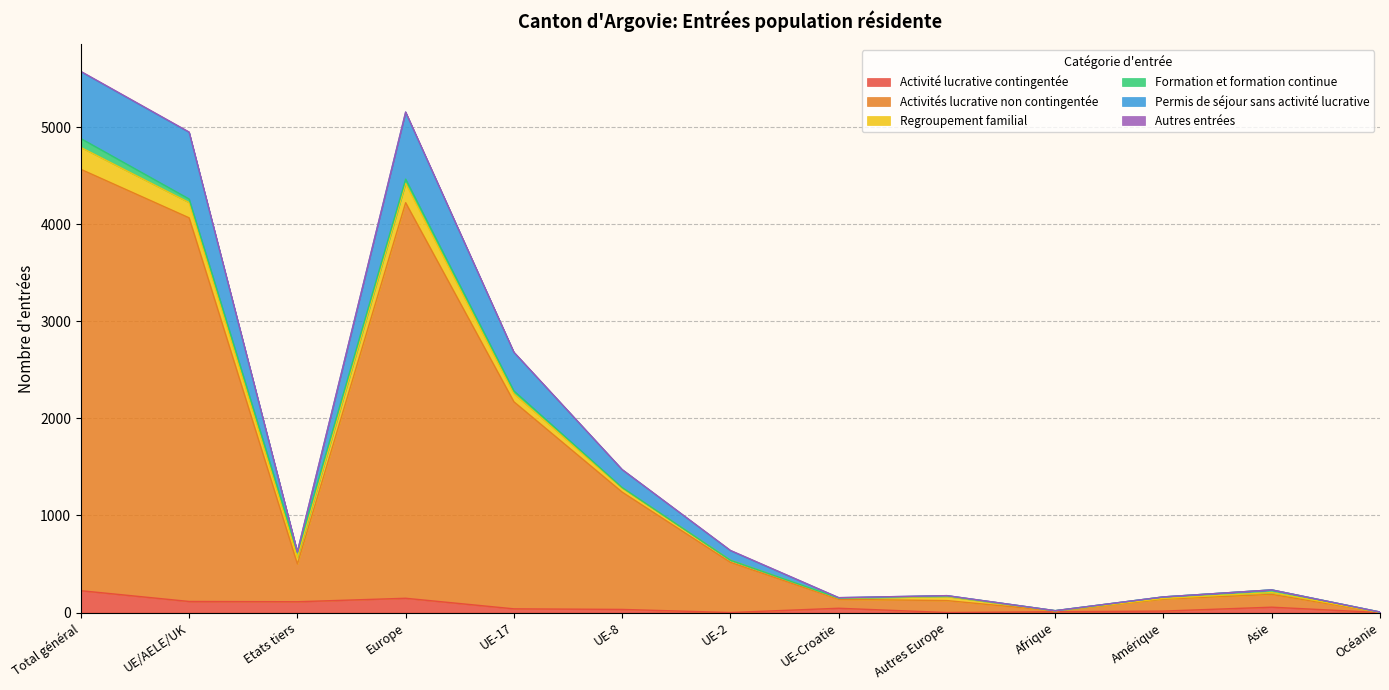

Where is the first local maximum for Permis de séjour sans activité lucrative?

Europe